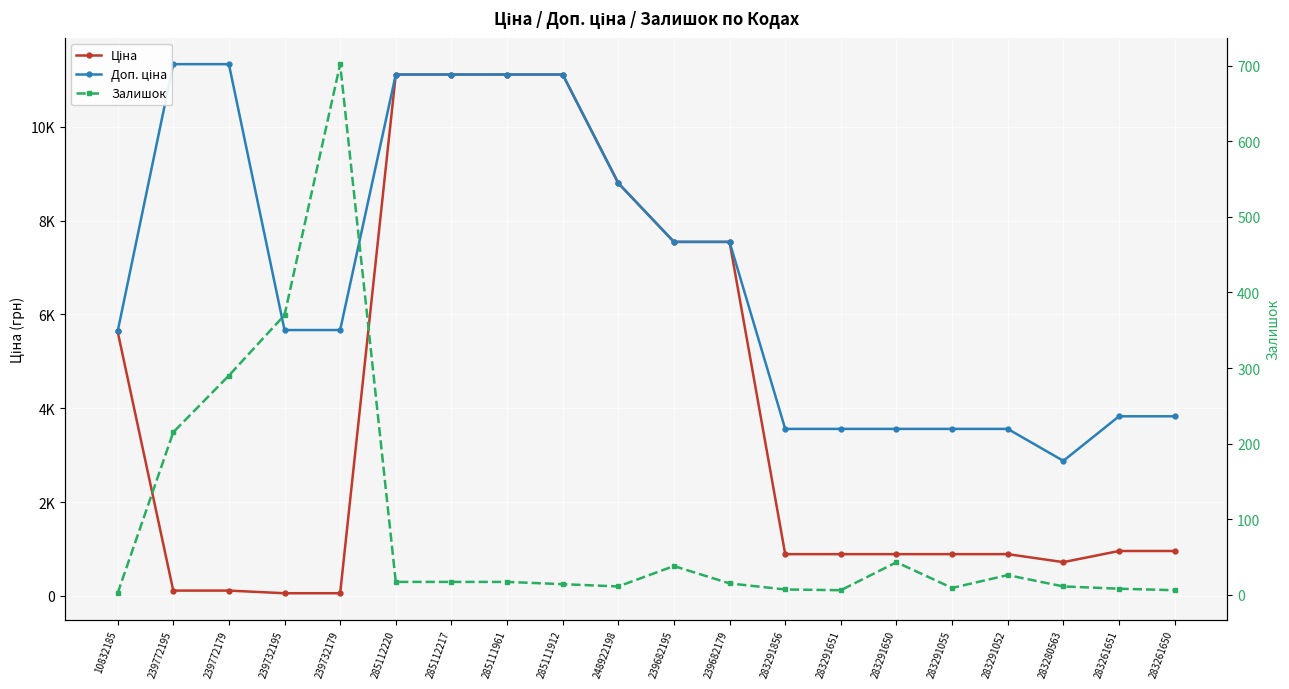

What is the difference between the Залишок values at 239732179 and 285112220?

685.0